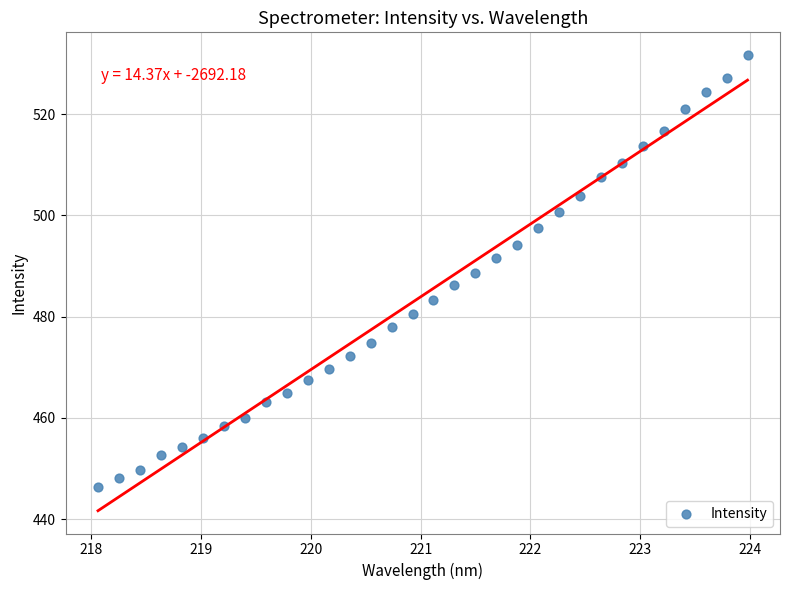

What is the range of Y values (max minus min)?

85.3